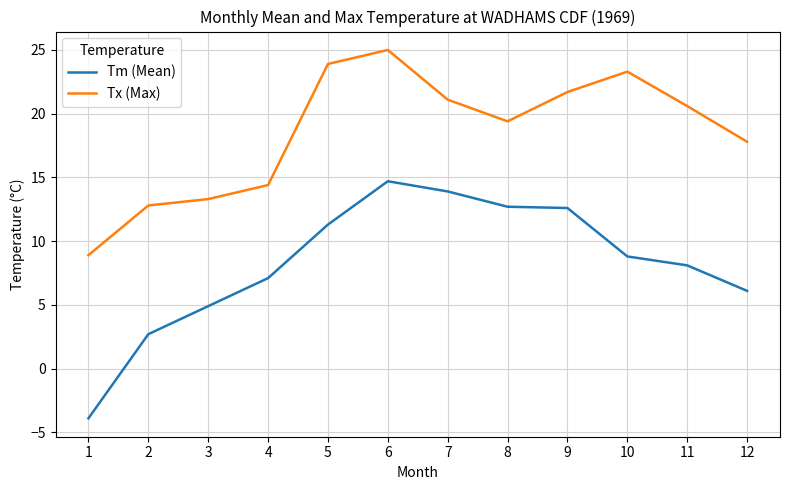

True or false: Tx (Max) and Tm (Mean) intersect in this chart.

False